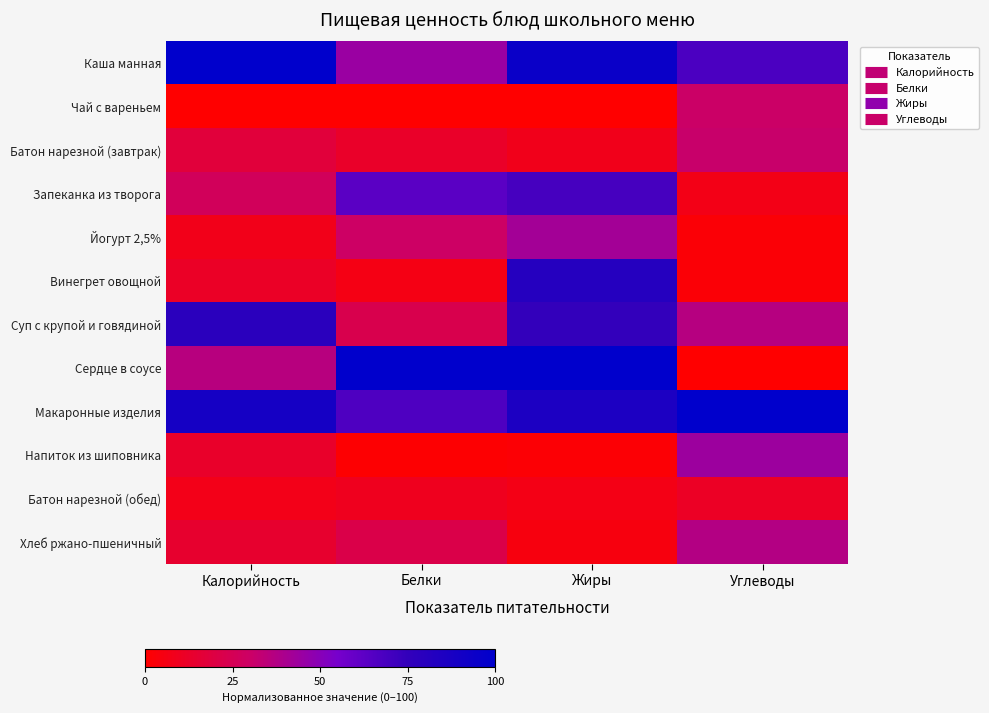

Which has a higher value, Калорийность or Белки?

Калорийность